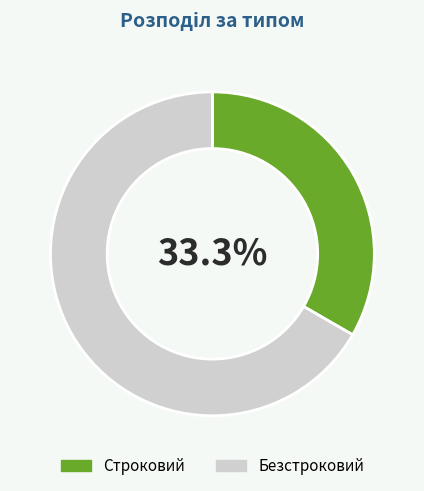

To the nearest percent, what percentage of the pie is Строковий?

33%